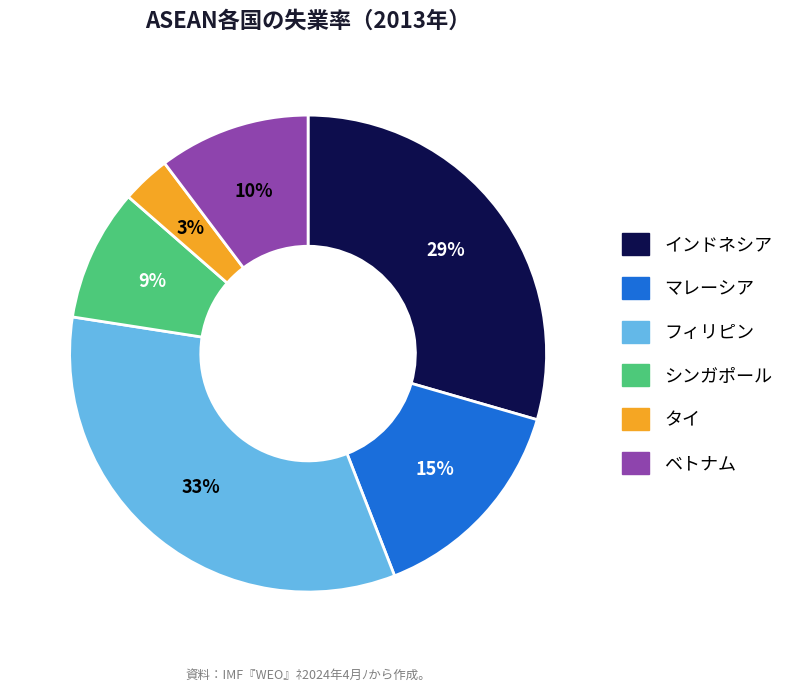

Rank the categories by value from highest to lowest.

フィリピン, インドネシア, マレーシア, ベトナム, シンガポール, タイ